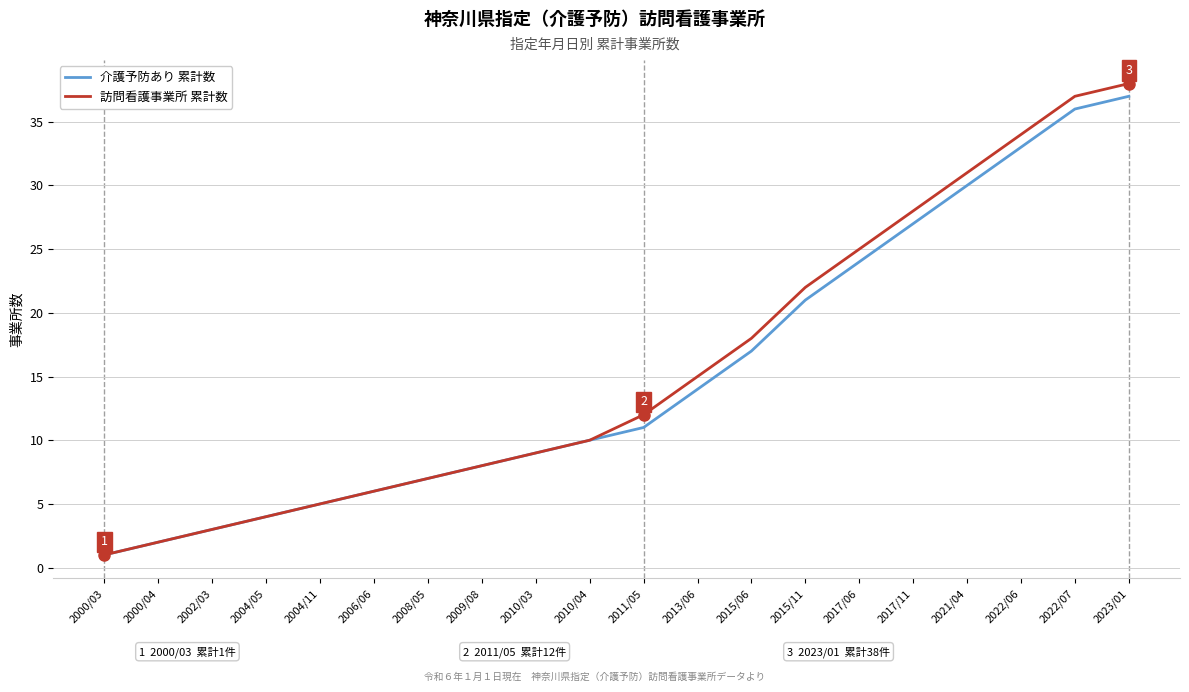

At which category is the sum across all series the highest?

2023/01